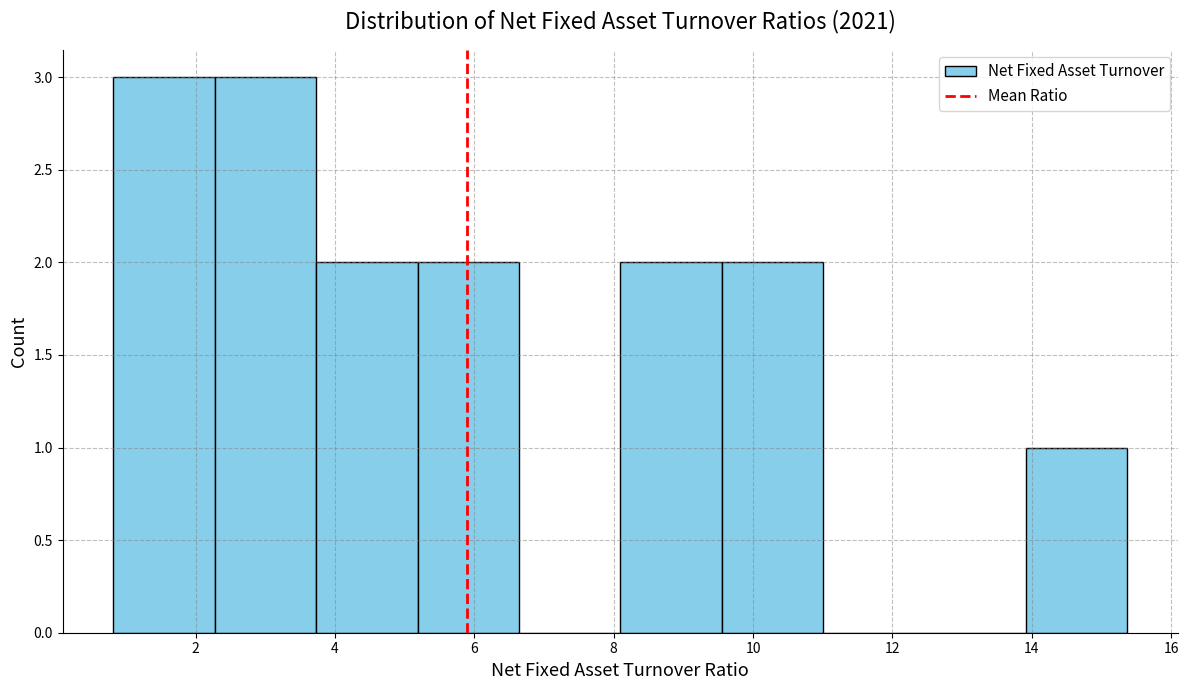

Reading left to right, transcribe this chart: for each bar, give the range it covers on the x-axis and its height. Neither the bar edges nor the heights are printed on the chart, so give them approximately, as read against the axes.

0.8 to 2.2: 3
2.2 to 3.8: 3
3.8 to 5.2: 2
5.2 to 6.6: 2
6.6 to 8.0: 0
8.0 to 9.6: 2
9.6 to 11.0: 2
11.0 to 12.4: 0
12.4 to 14.0: 0
14.0 to 15.4: 1